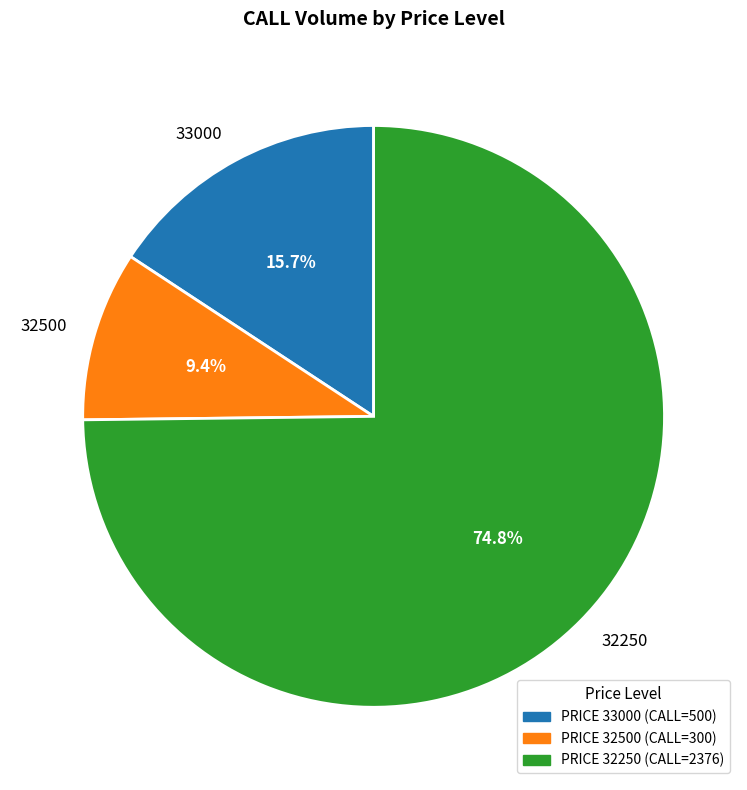

Which has a higher value, 32250 or 32500?

32250